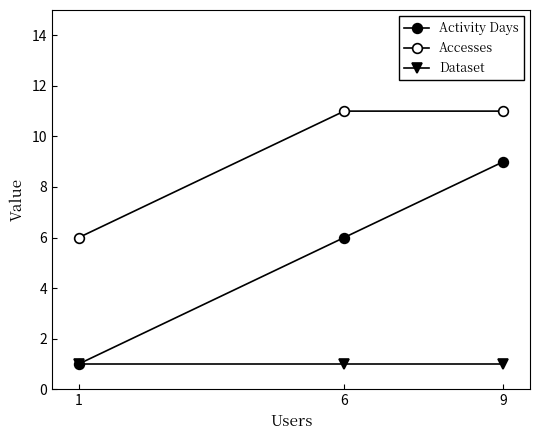

At which category is the sum across all series the highest?

9